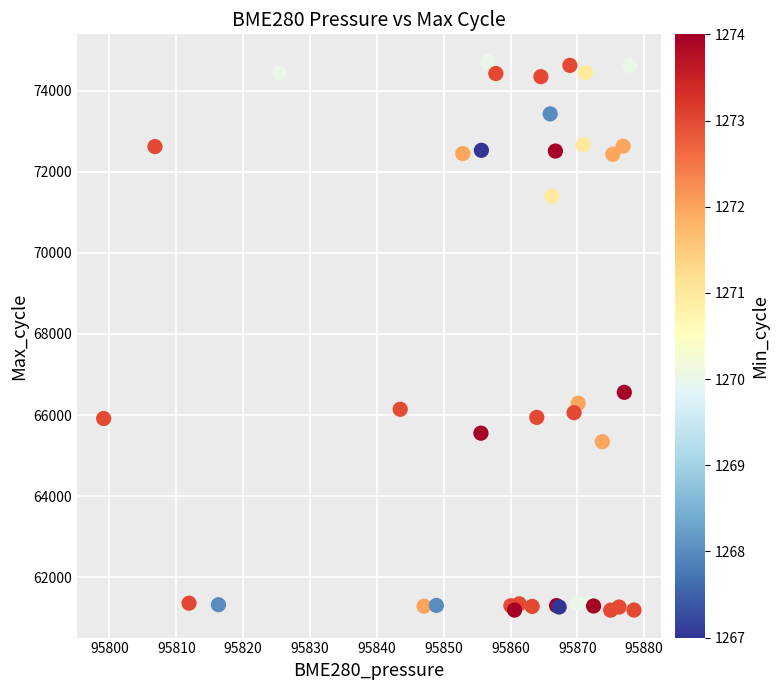

What Y value in the scatter plot is closest to 67951?

66562